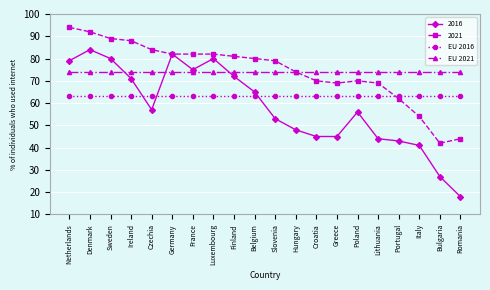

What is the label of the 19th point from the right?

Denmark